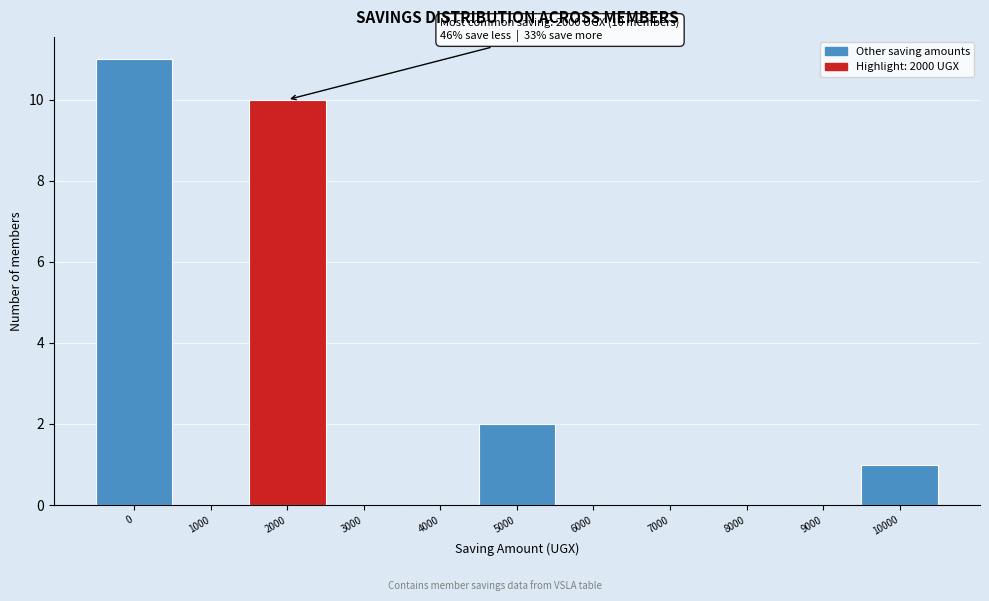

Reading right to left, list all the values displayed in this chart.

10000=1	9000=0	8000=0	7000=0	6000=0	5000=2	4000=0	3000=0	2000=10	1000=0	0=11